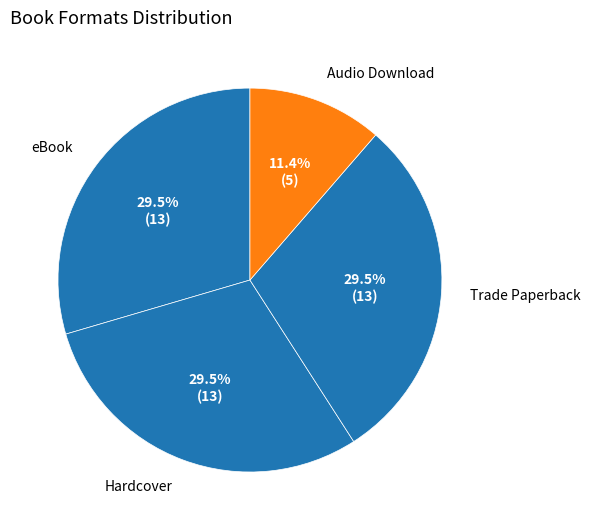

Is Audio Download the majority of the pie?

No